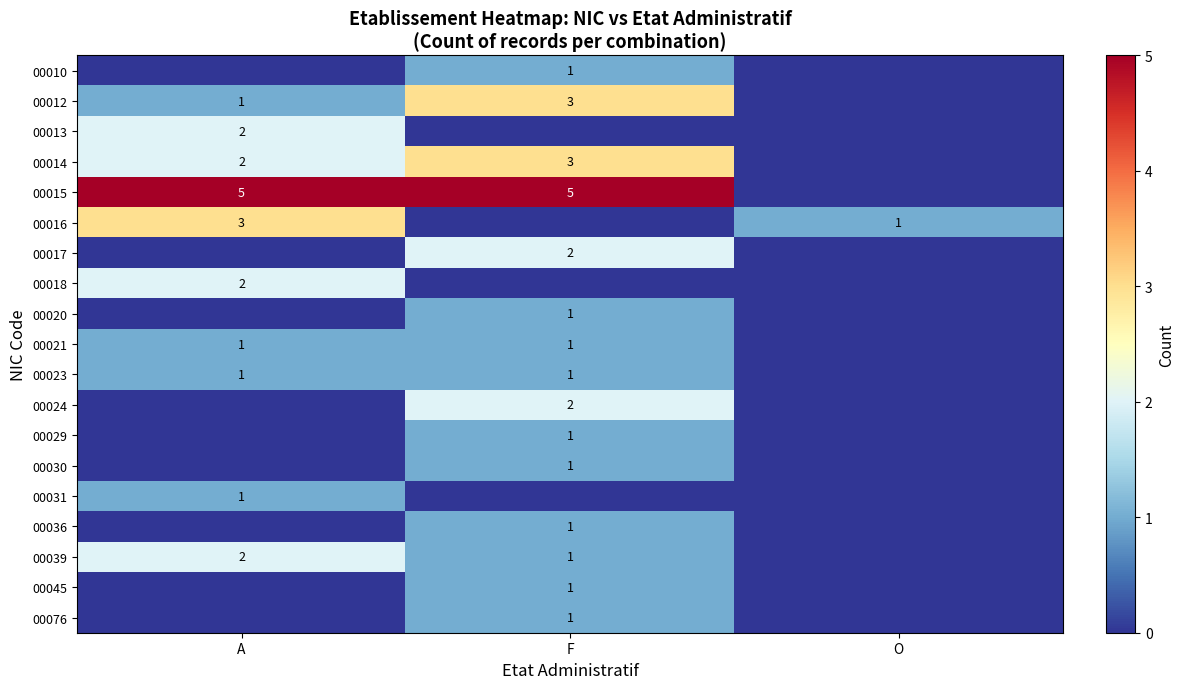

Is it true that 00023 equals 1 at A?

True